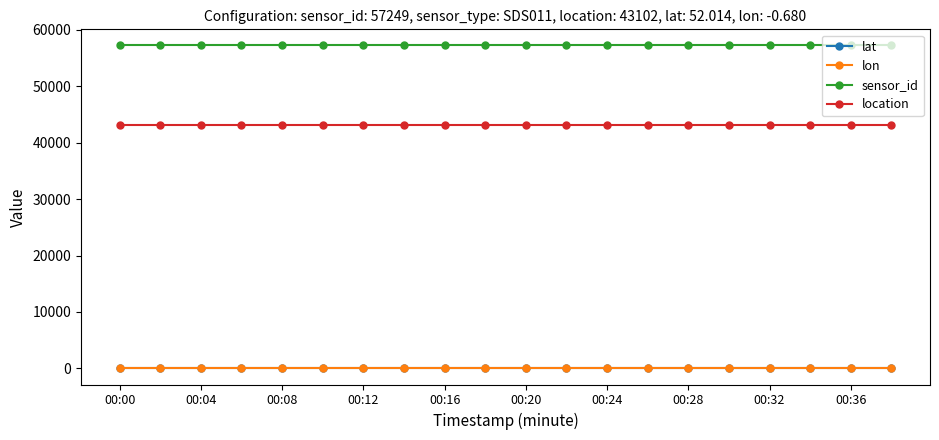

What is the value of the location point at the 15th from the left?

43102.0